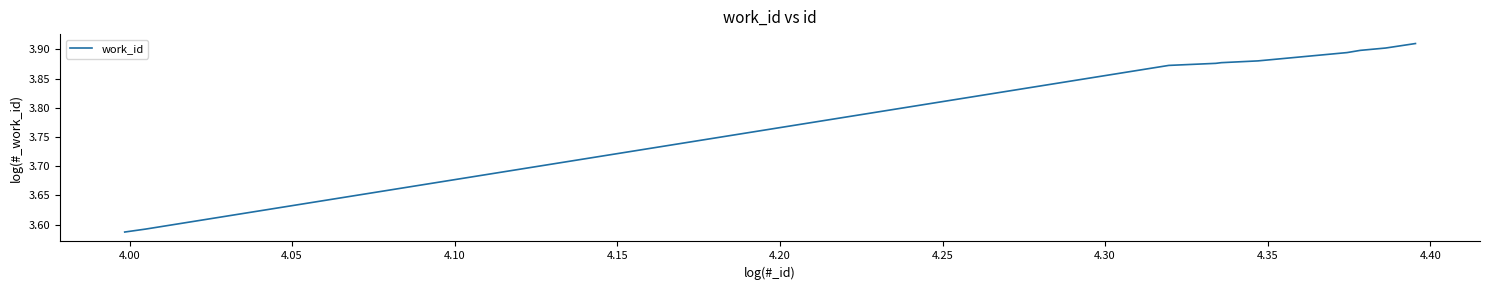

What is the difference between the maximum and minimum values?

0.3